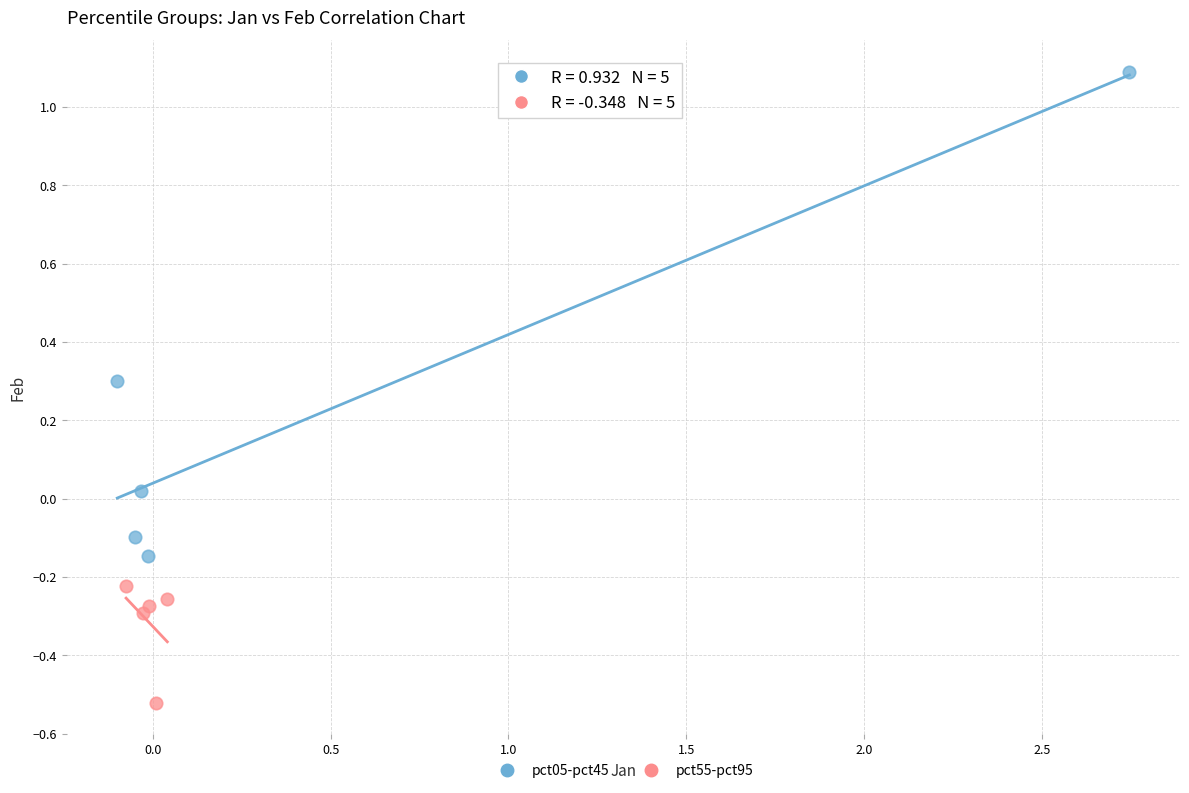

Which series contains the lowest Y value?

pct55-pct95